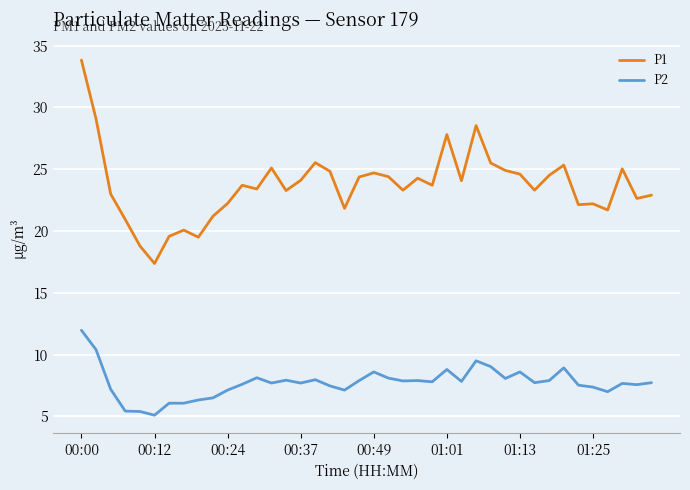

Which series has the largest range (max minus min)?

P1